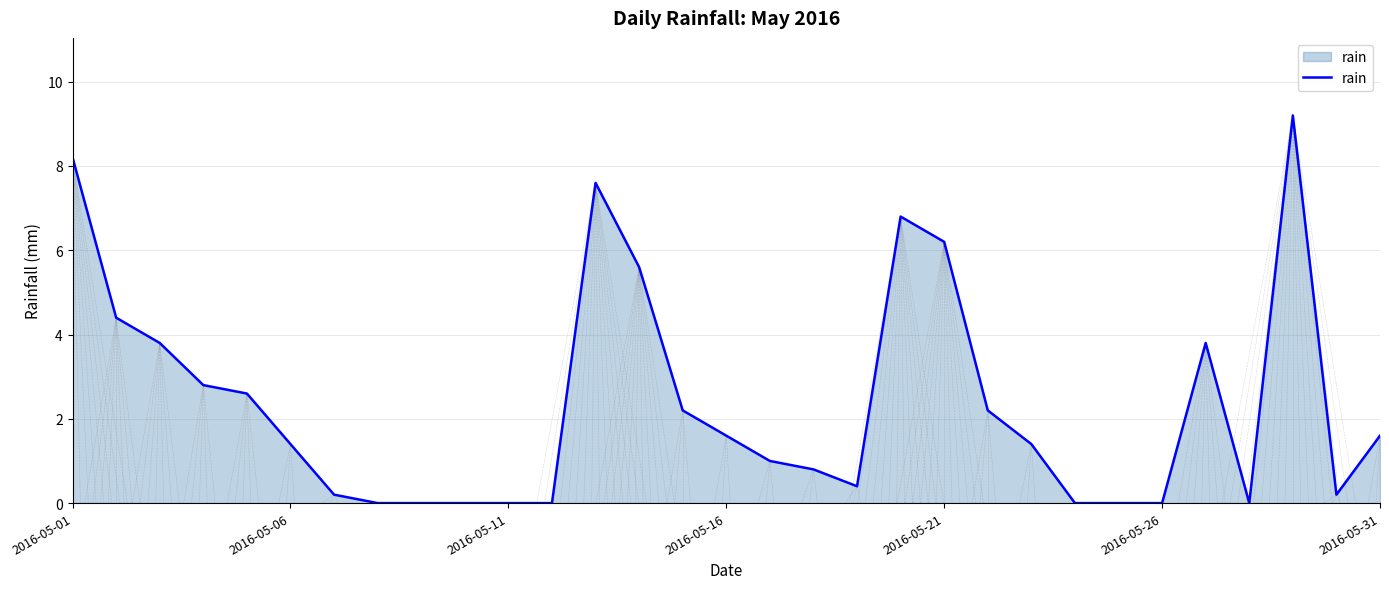

What is the difference between the maximum and minimum values?

9.2